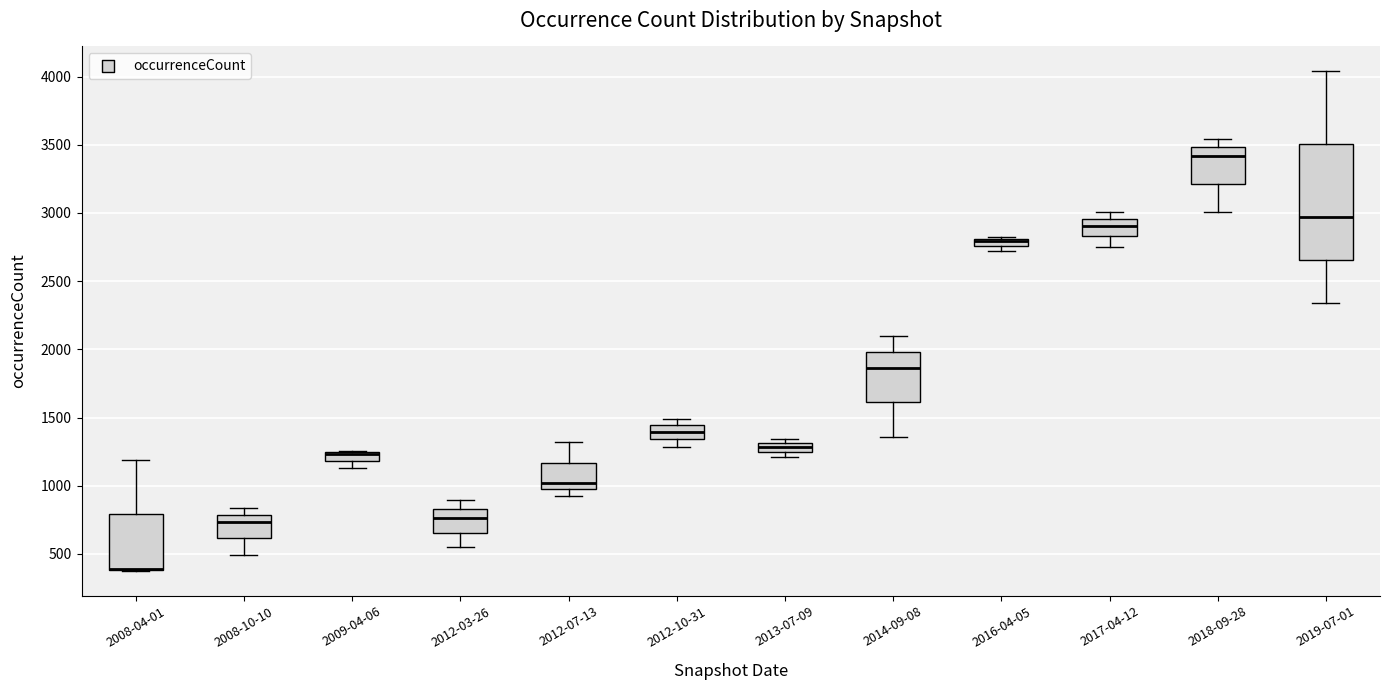

Which box is the tallest, from its lower edge to its upper edge?

2019-07-01